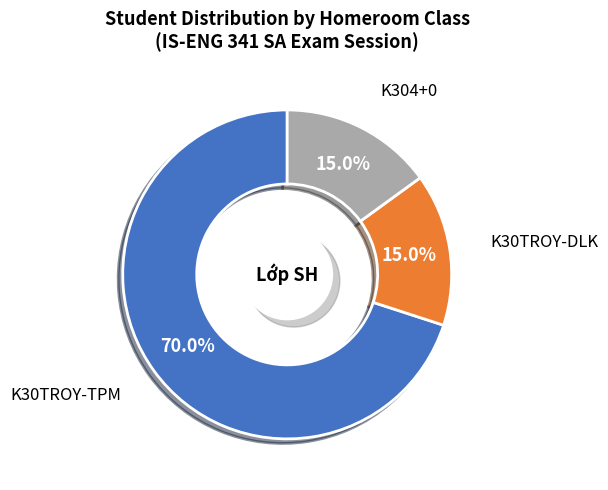

Do K304+0 and K30TROY-DLK together represent more than half of the pie?

No